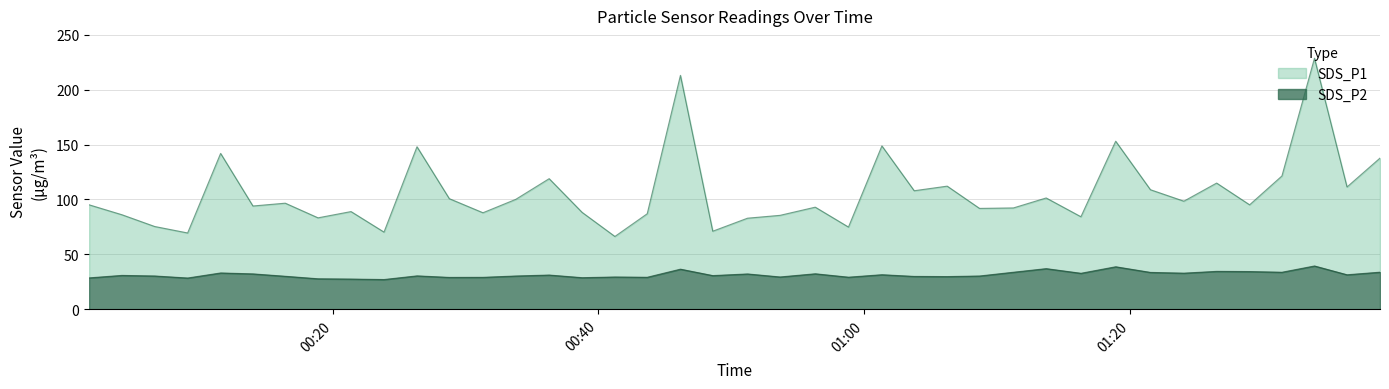

True or false: SDS_P2 and SDS_P1 intersect in this chart.

False